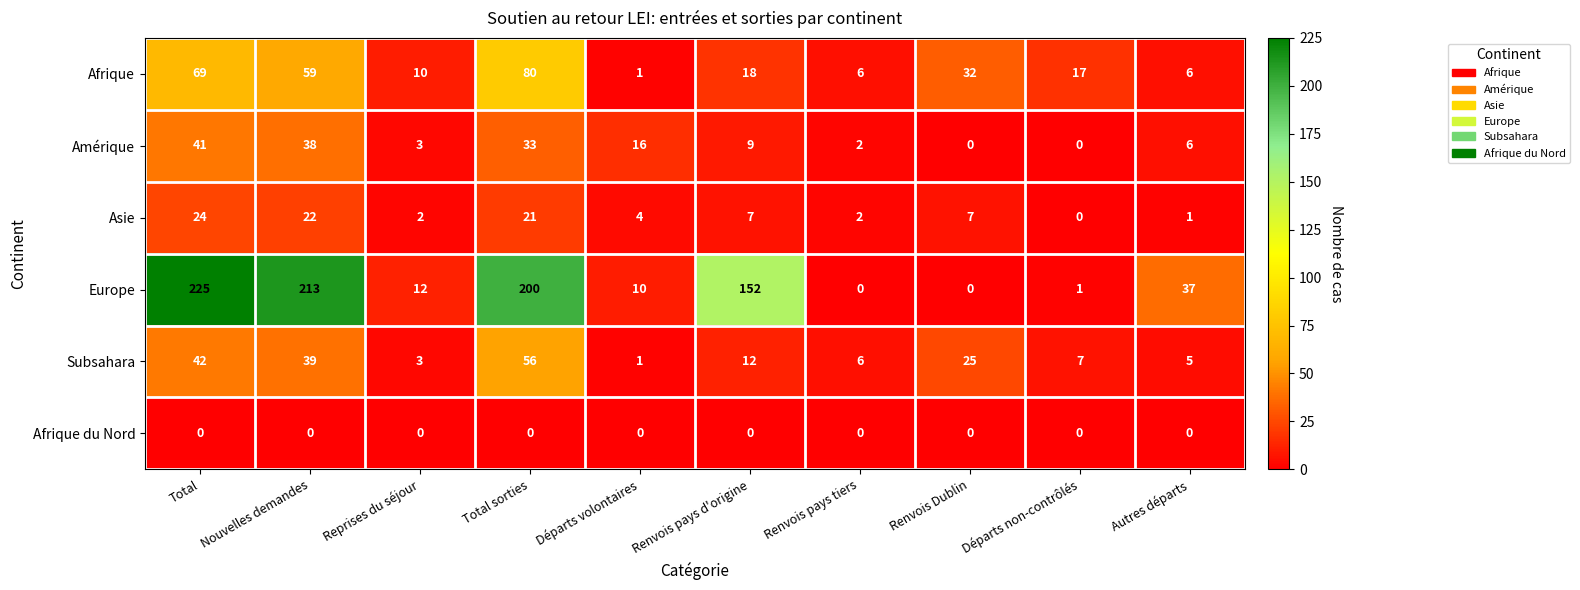

At which category does the chart reach its peak across all series?

Total